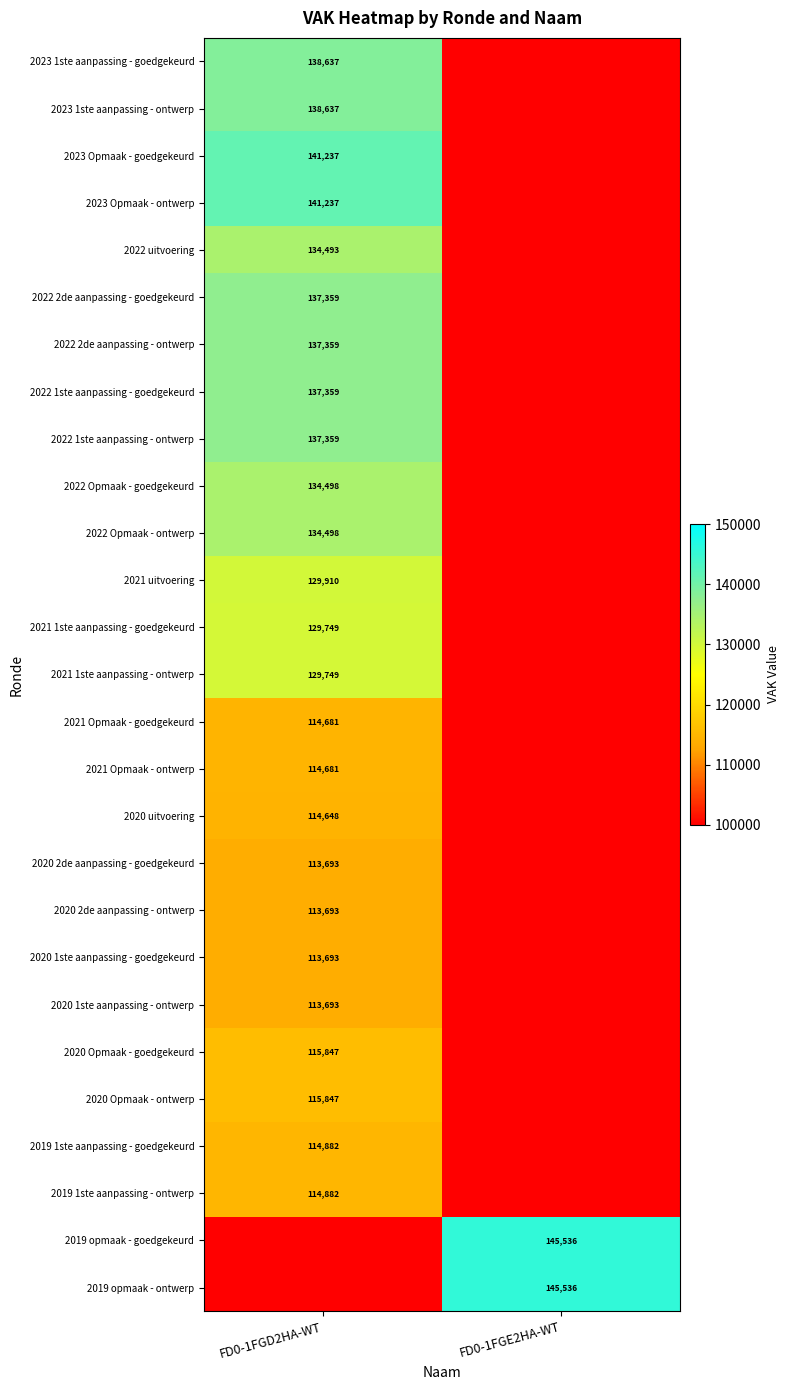

The value of 2020 Opmaak - goedgekeurd at FD0-1FGD2HA-WT is 156140. True or false?

False